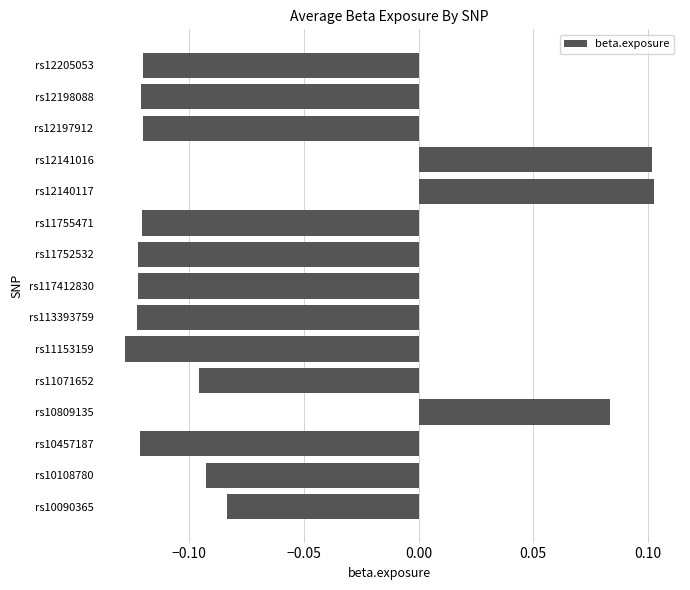

True or false: the data shows -0.0 at rs11755471.

False